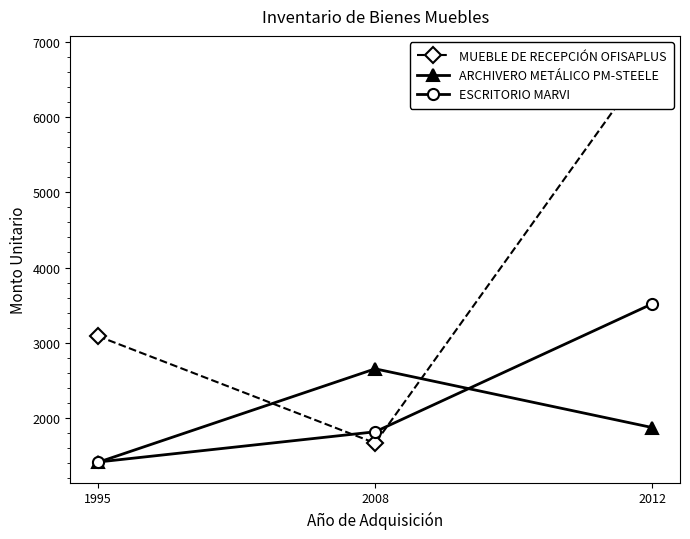

How many values in the ARCHIVERO METÁLICO PM-STEELE series exceed 1875?

2